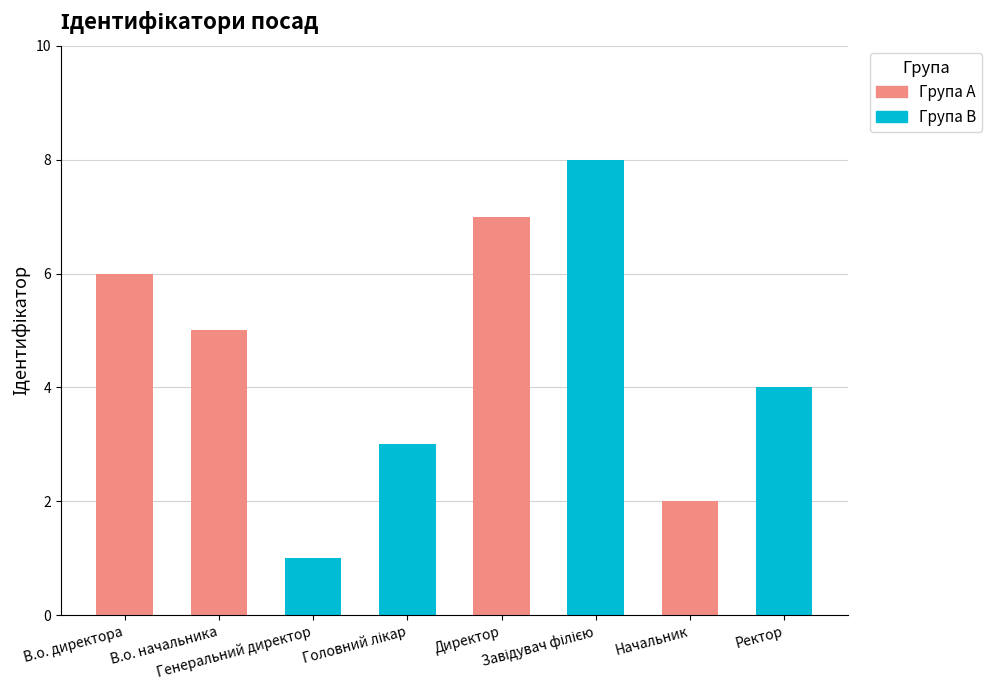

List the labels in order of value, smallest first.

Генеральний директор, Начальник, Головний лікар, Ректор, В.о. начальника, В.о. директора, Директор, Завідувач філією